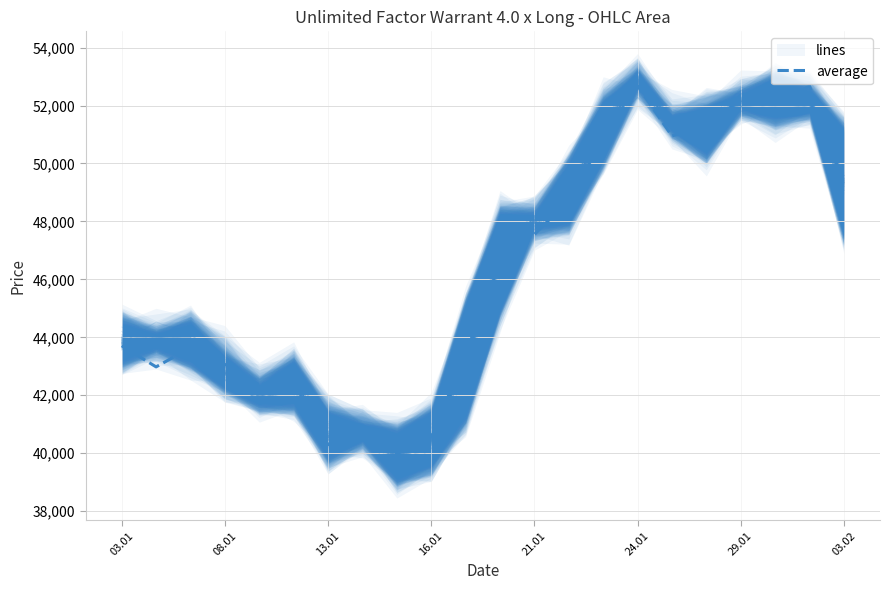

How many lines are shown in the chart?

1